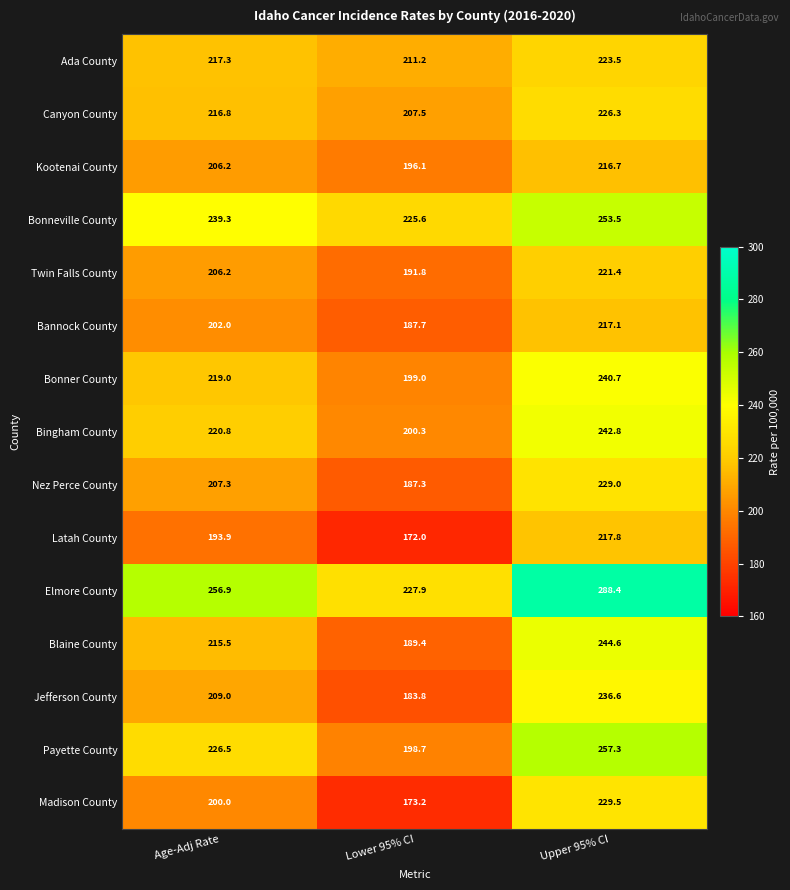

Which series has the largest total across all categories?

Elmore County